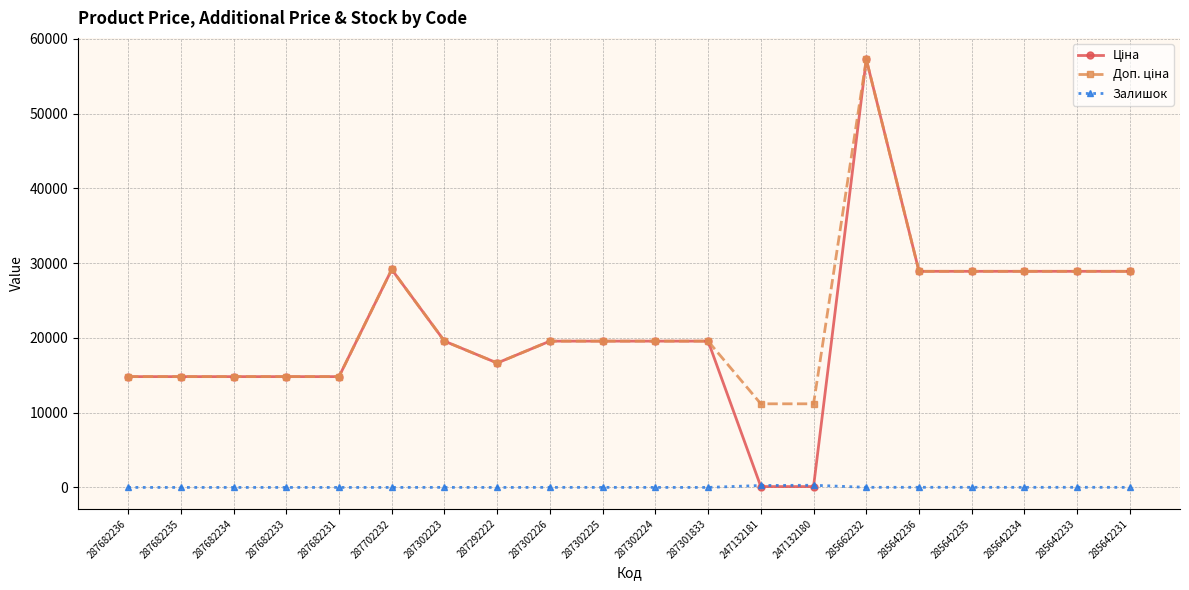

True or false: Залишок has a value of 16.0 at 285642233.

True